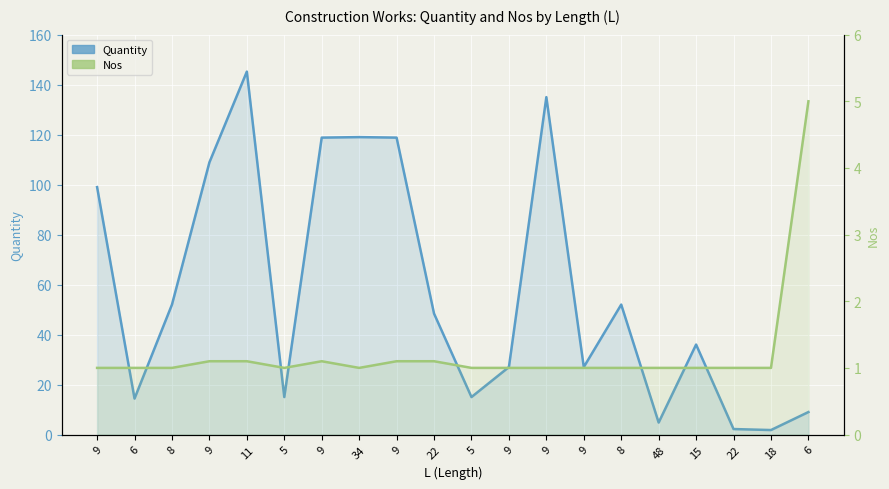

What is the average value of the Quantity series?

57.5